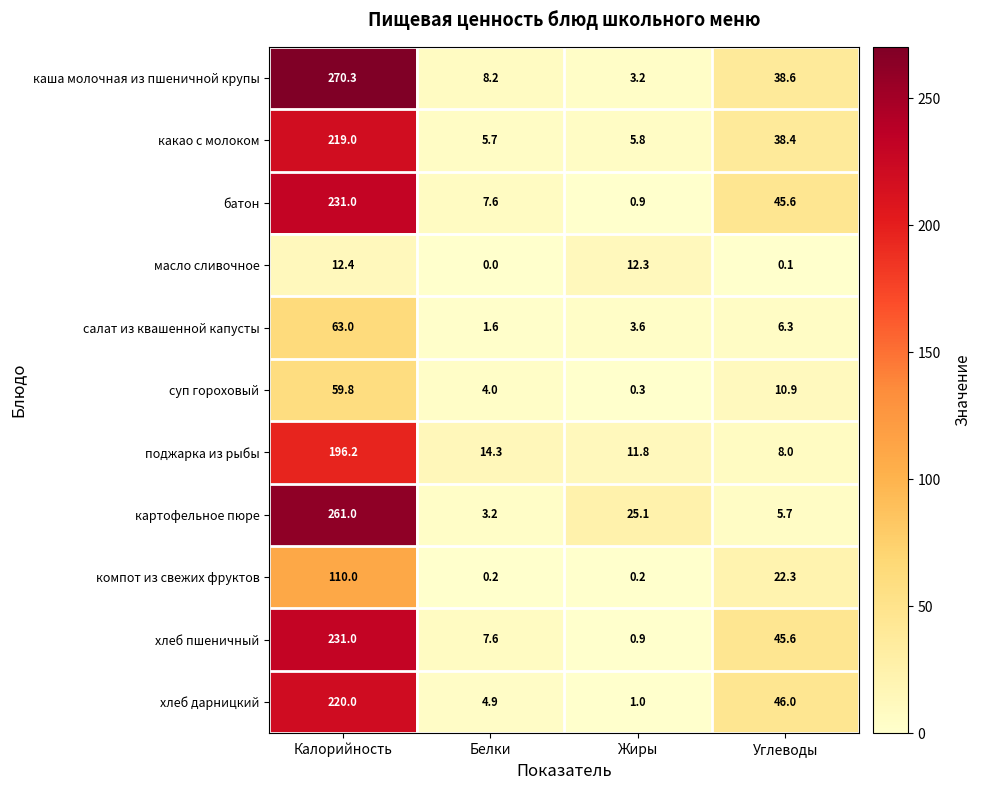

Which label corresponds to the smallest value in the chart?

Белки